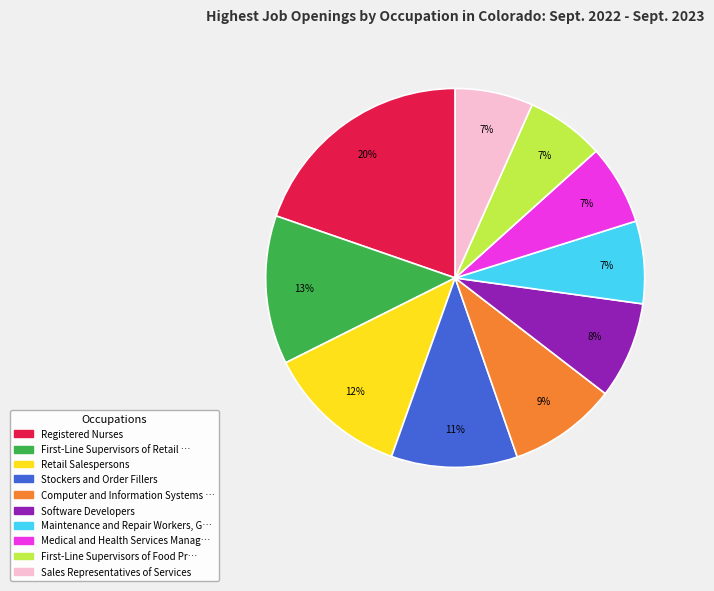

Is there any slice that represents more than half of the pie?

No